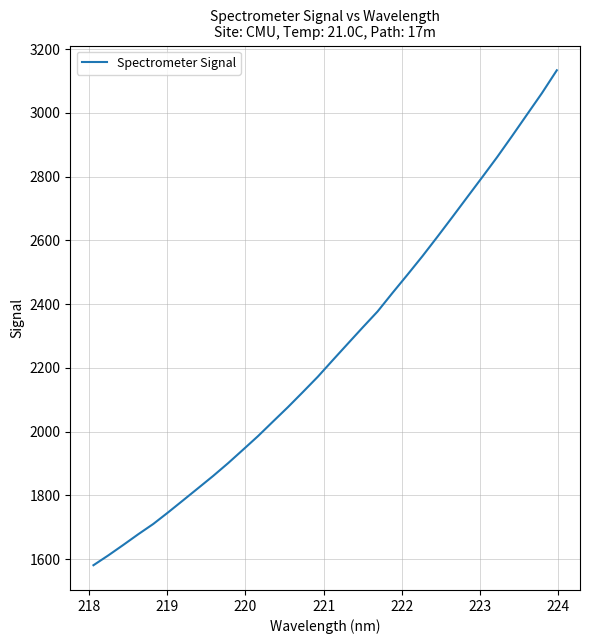

What is the maximum value shown in the chart?

3133.6